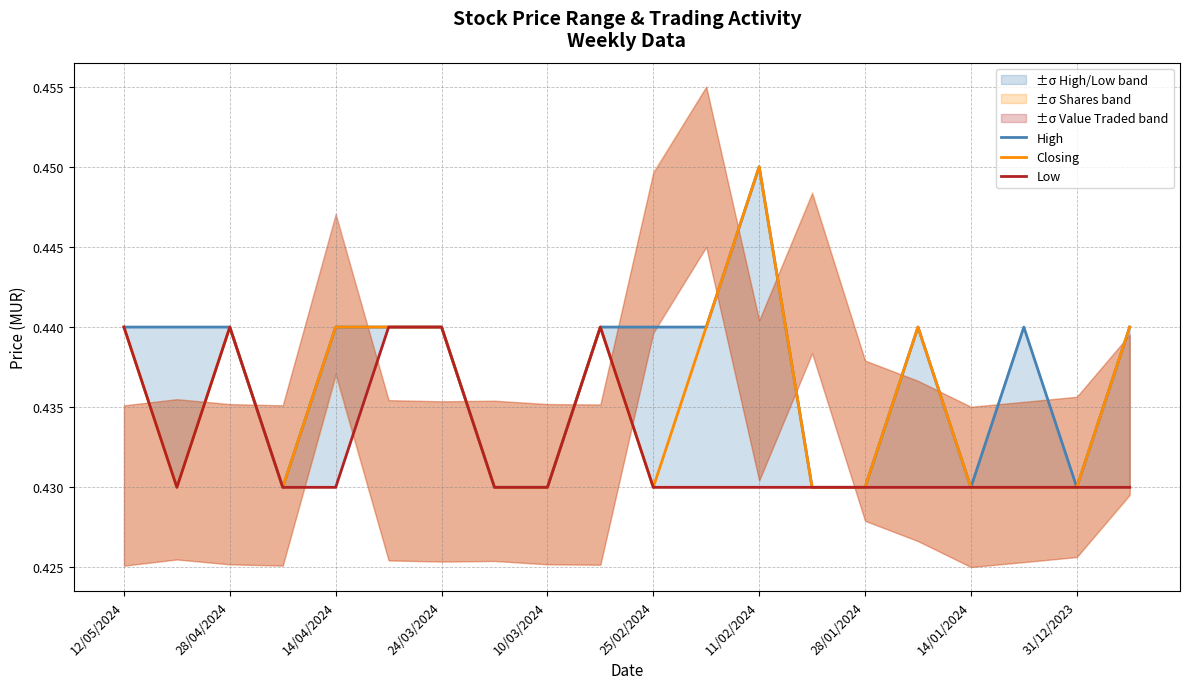

What is the label of the 20th point from the right?

12/05/2024